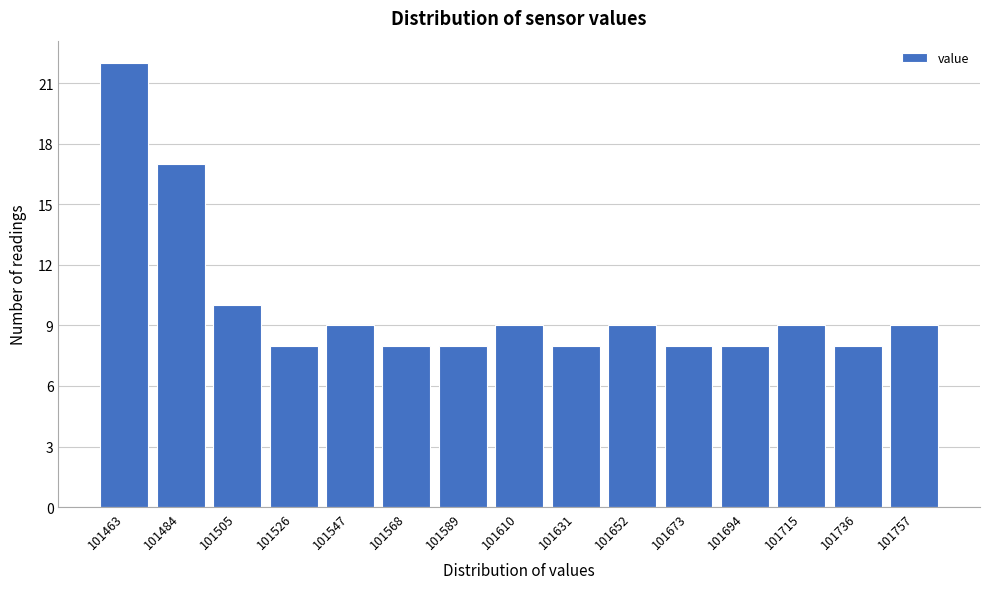

Reading left to right, list all the values displayed in this chart.

22	17	10	8	9	8	8	9	8	9	8	8	9	8	9